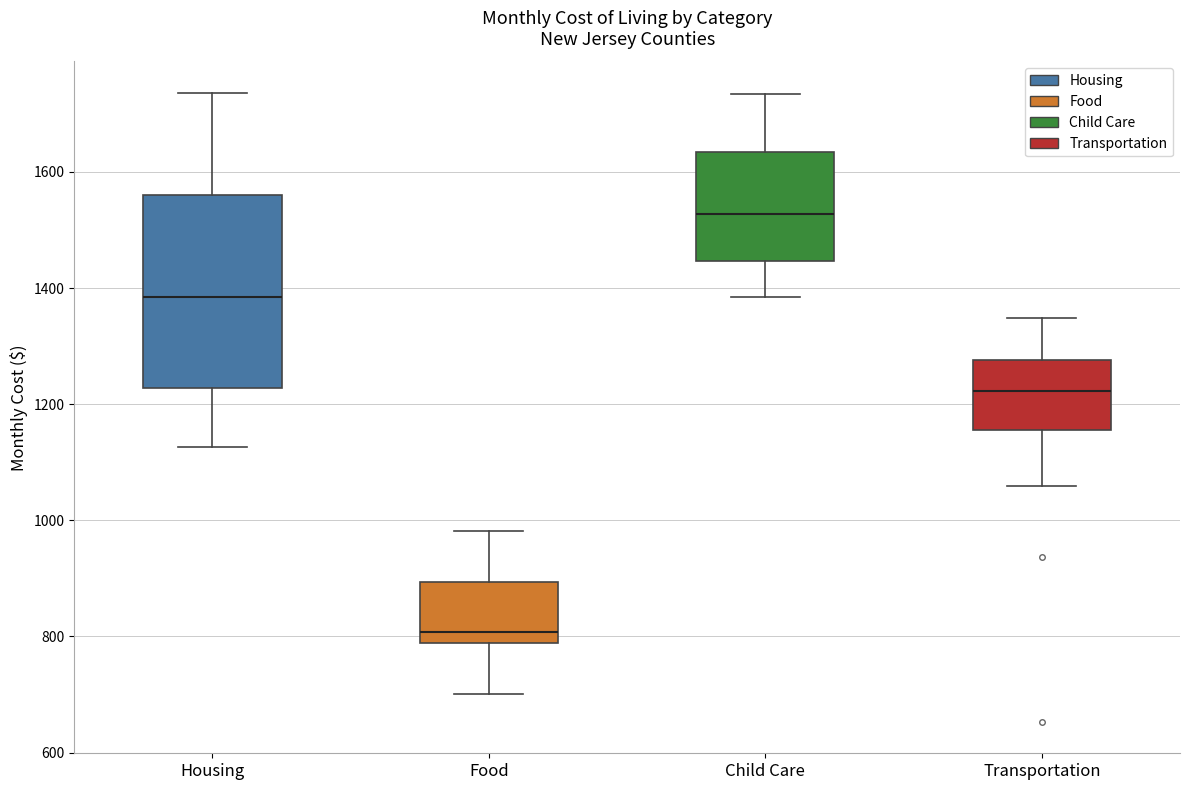

Reading left to right, read every box against the y-axis: the position of its median line, the range the box covers, and the ends of its whiskers. The values are not printed on the chart, so give them approximately, as read against the axis.

Housing: median 1380, box 1220 to 1560, whiskers 1120 to 1740
Food: median 800, box 780 to 900, whiskers 700 to 980
Child Care: median 1520, box 1440 to 1640, whiskers 1380 to 1740
Transportation: median 1220, box 1160 to 1280, whiskers 1060 to 1340